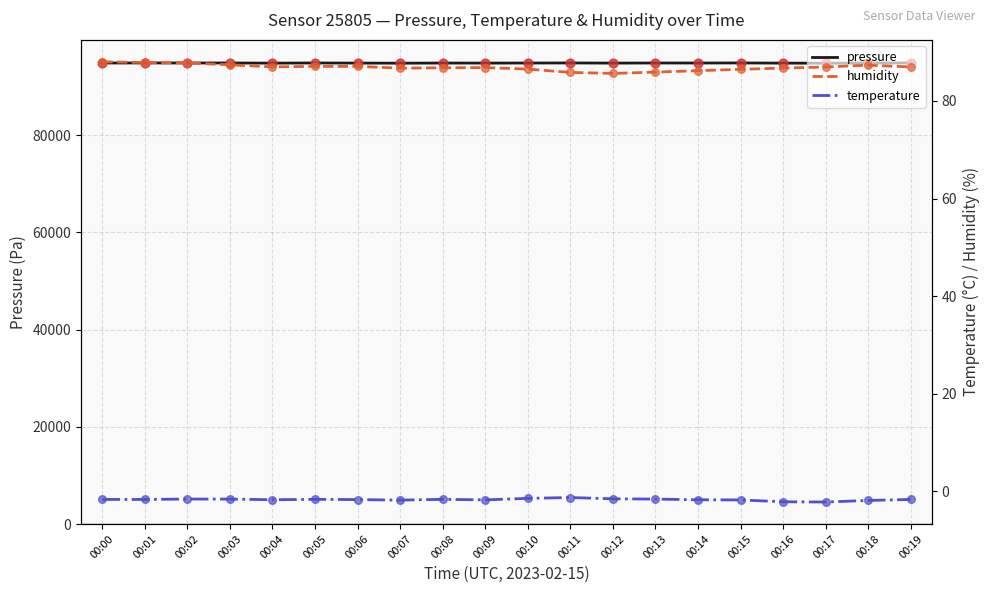

What are all the series names shown in the legend?

pressure, temperature, humidity